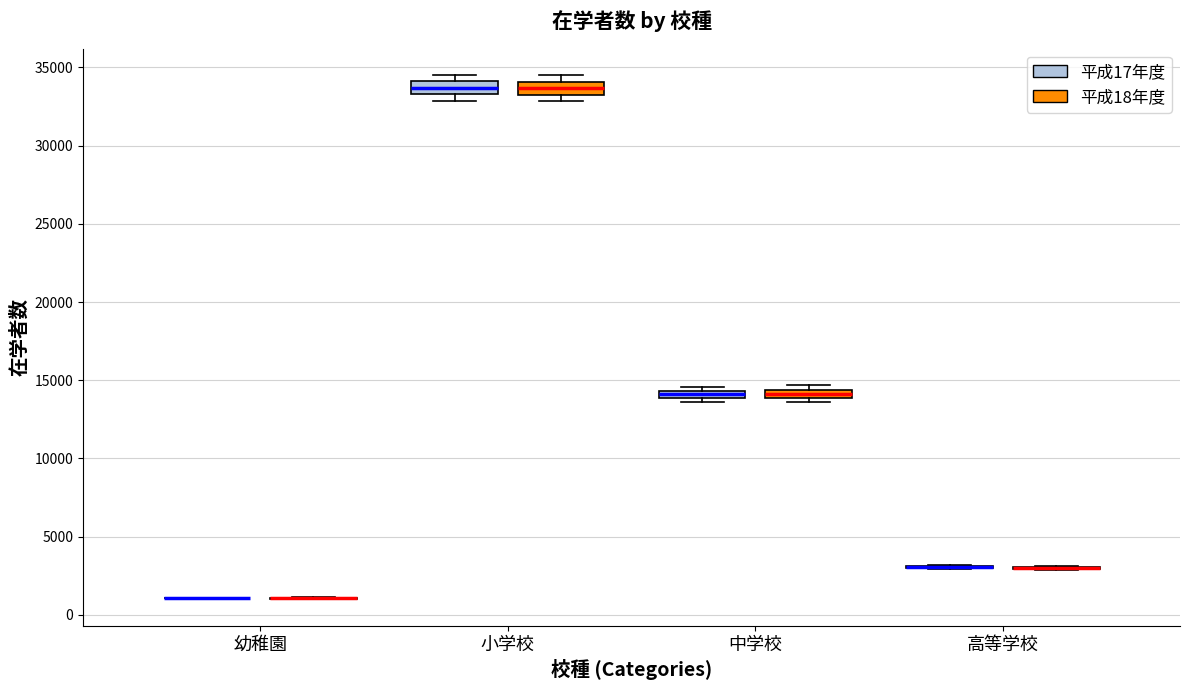

Where is the lower edge of the box for 中学校 (平成18年度) on the y-axis? The values are not printed on the chart, so give them approximately, as read against the axis.

14000